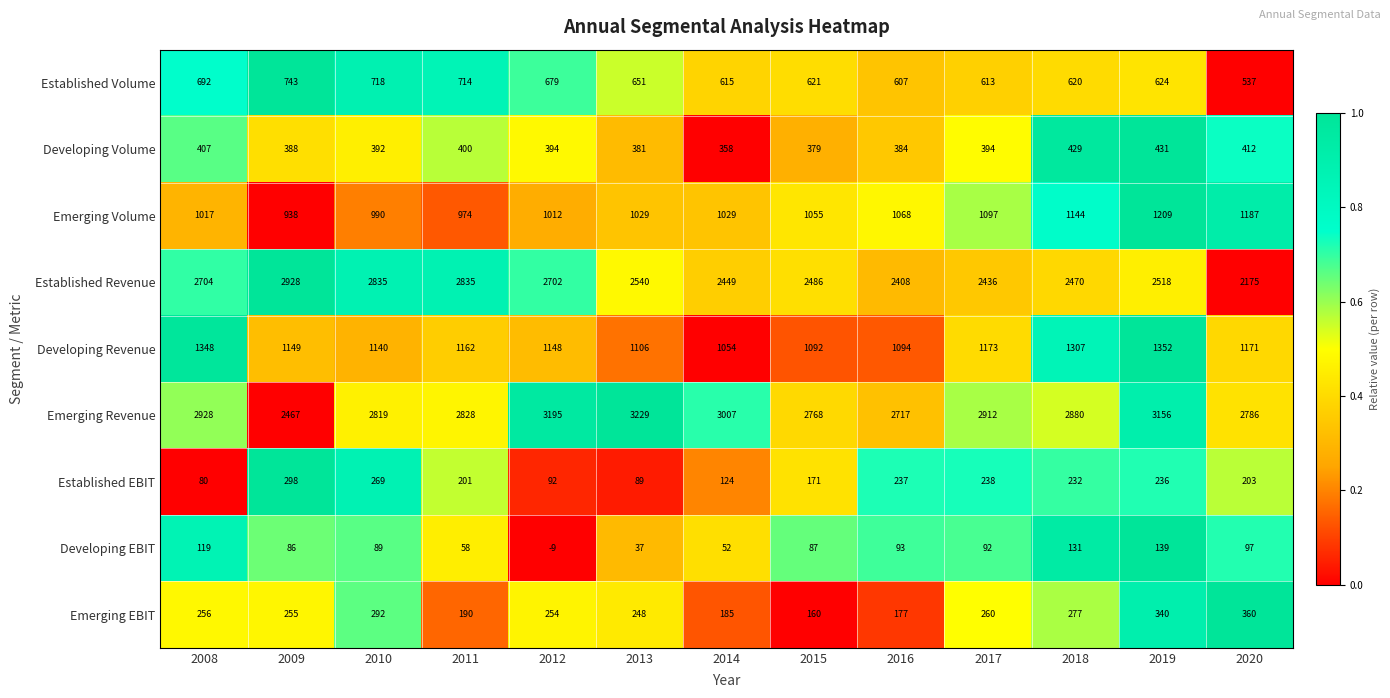

Count the number of categories in the chart.

13